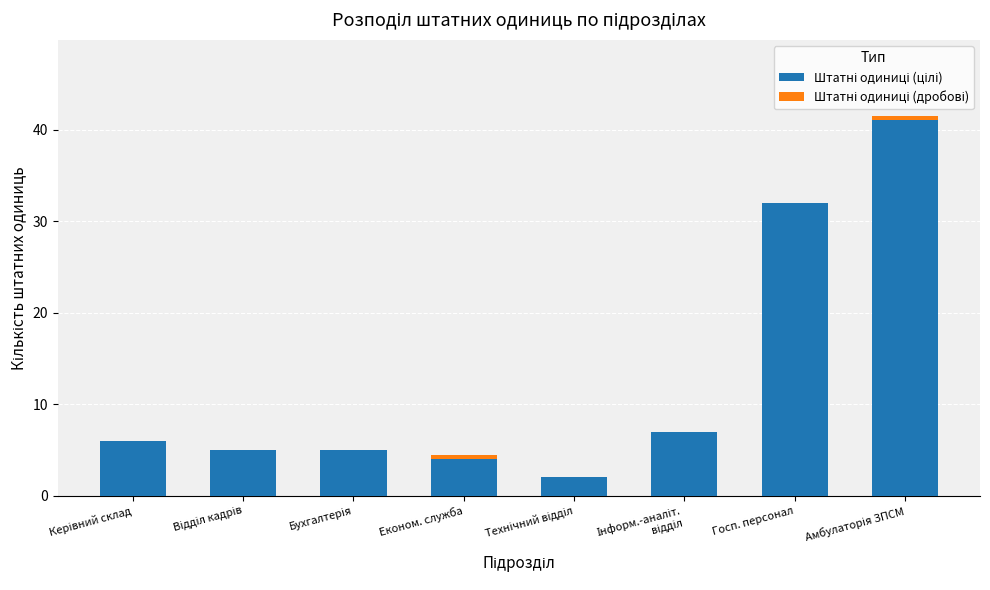

At Амбулаторія ЗПСМ, list the series in order from smallest to largest.

Штатні одиниці (дробові), Штатні одиниці (цілі)